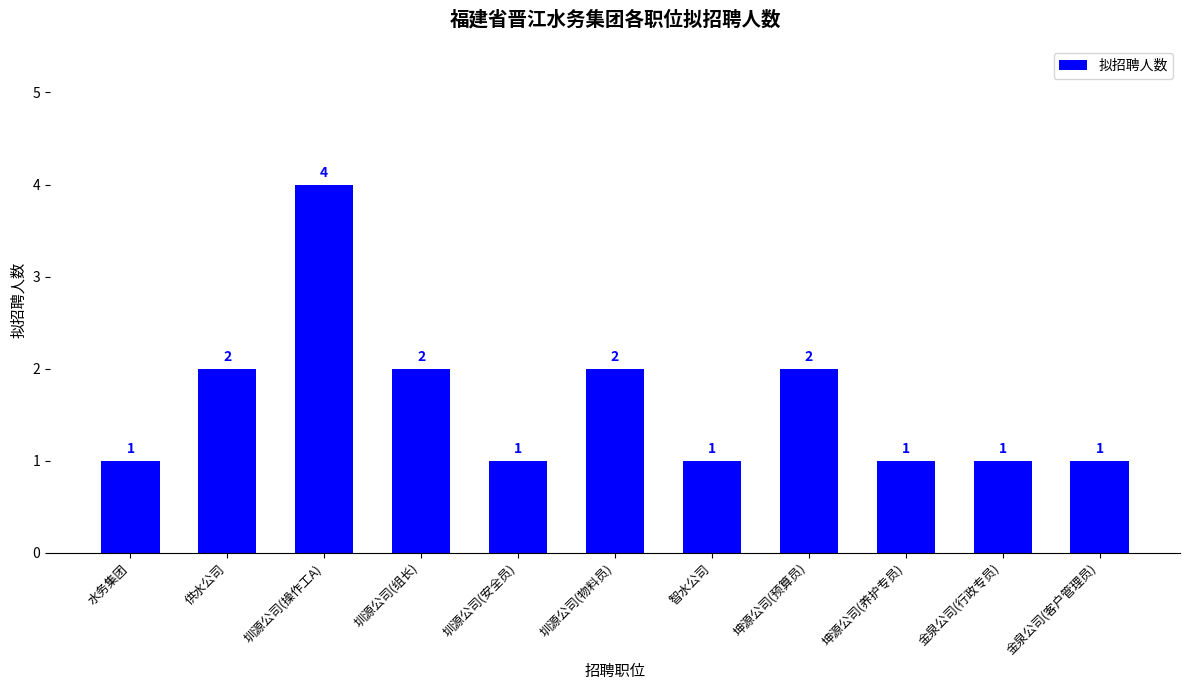

Approximately how many times larger is the value at 水务集团 compared to 圳源公司(安全员)?

1.0